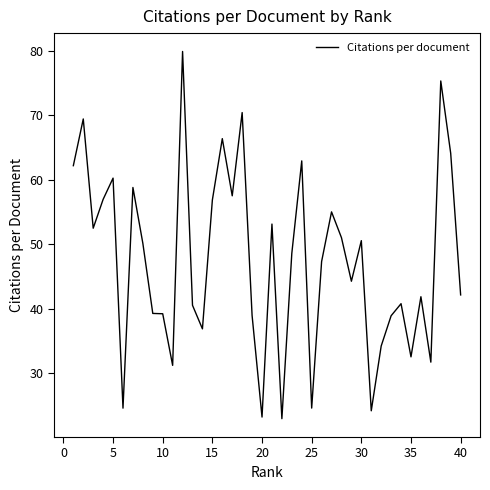

What is the difference between the maximum and minimum values?

56.9